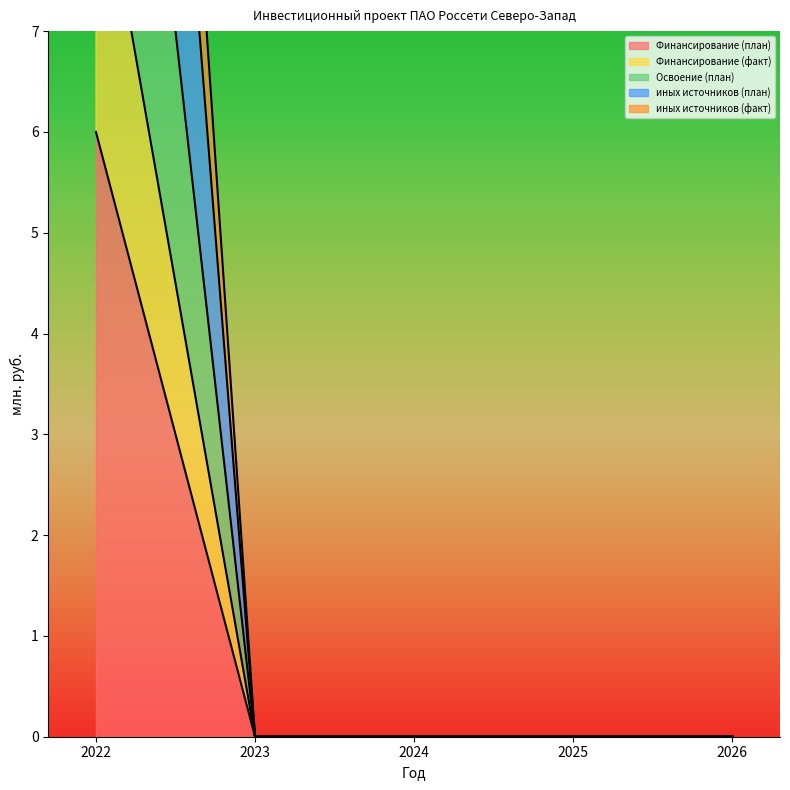

The value of иных источников (план) at 2026 is 0. True or false?

True